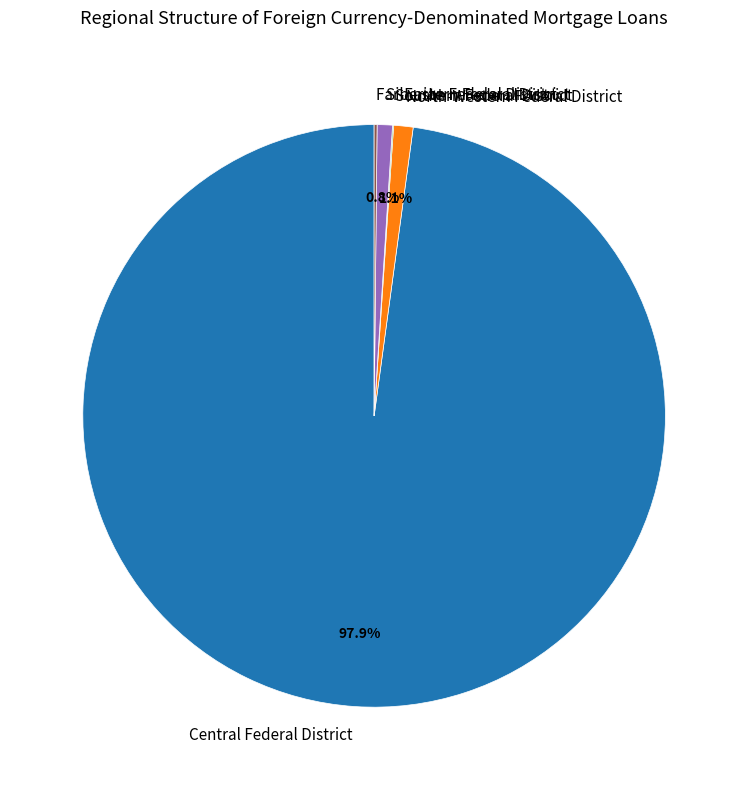

Which slice is the largest?

Central Federal District